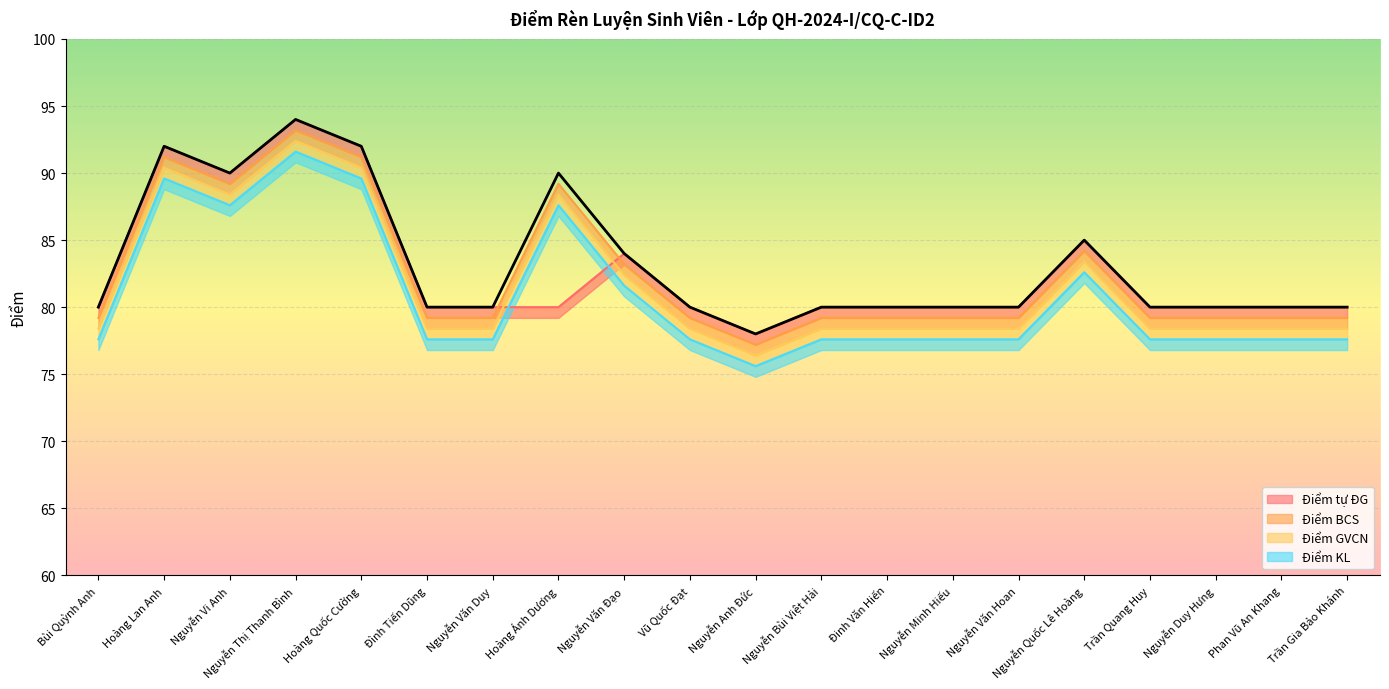

Which category has the highest value in the Điểm KL series?

Nguyễn Thị Thanh Bình